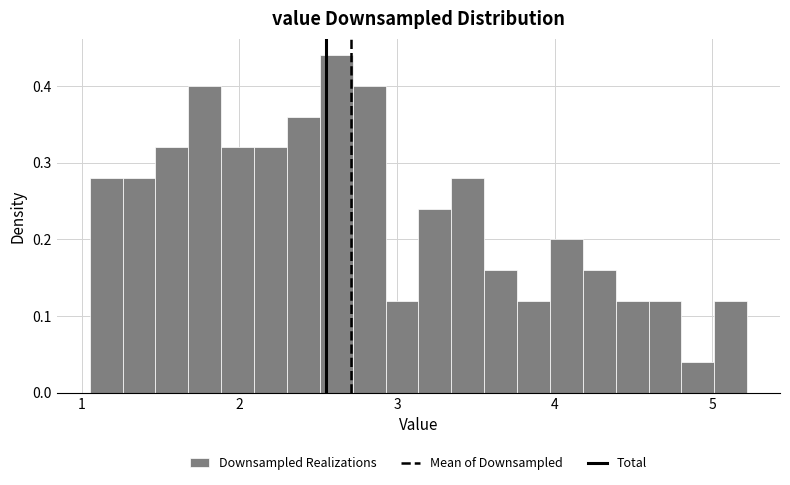

Read against the x-axis, roughly where is the centre of the tallest bar?

2.6